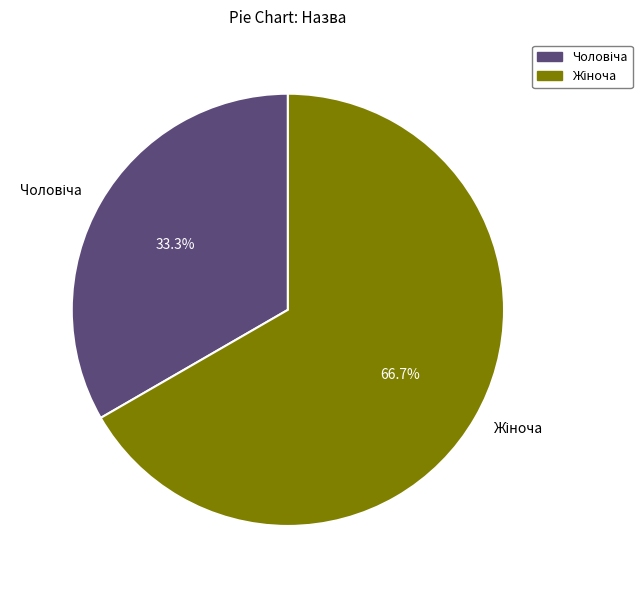

Is there any slice that represents more than half of the pie?

Yes